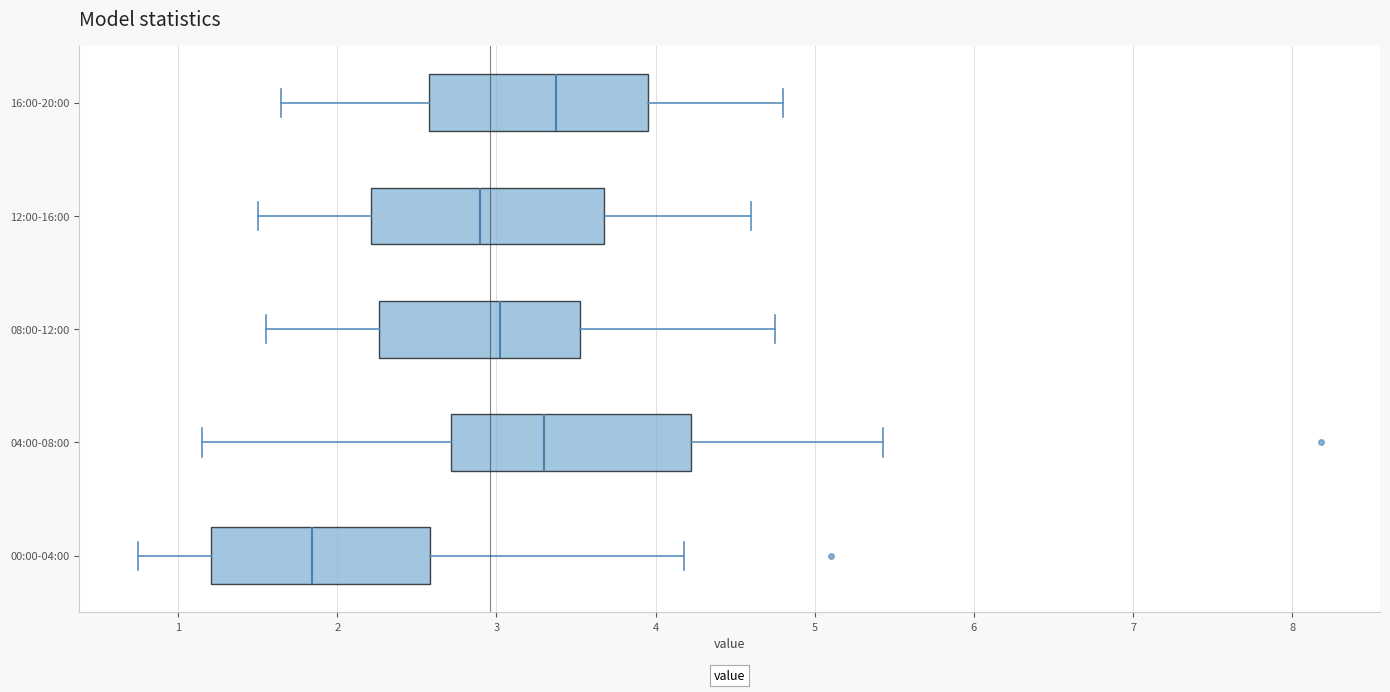

Reading bottom to top, read every box against the x-axis: the position of its median line, the range the box covers, and the ends of its whiskers. The values are not printed on the chart, so give them approximately, as read against the axis.

00:00-04:00: median 1.8, box 1.2 to 2.6, whiskers 0.8 to 4.2
04:00-08:00: median 3.3, box 2.7 to 4.2, whiskers 1.2 to 5.4
08:00-12:00: median 3.0, box 2.3 to 3.5, whiskers 1.6 to 4.8
12:00-16:00: median 2.9, box 2.2 to 3.7, whiskers 1.5 to 4.6
16:00-20:00: median 3.4, box 2.6 to 4.0, whiskers 1.7 to 4.8